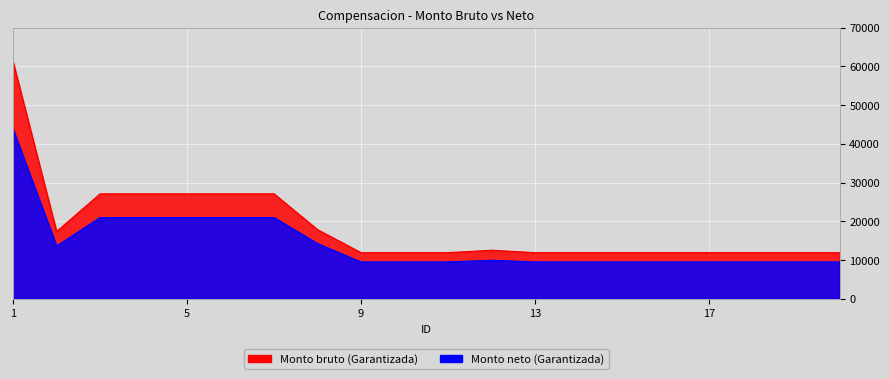

What is the difference between the maximum and minimum values in the Monto neto series?

34293.2